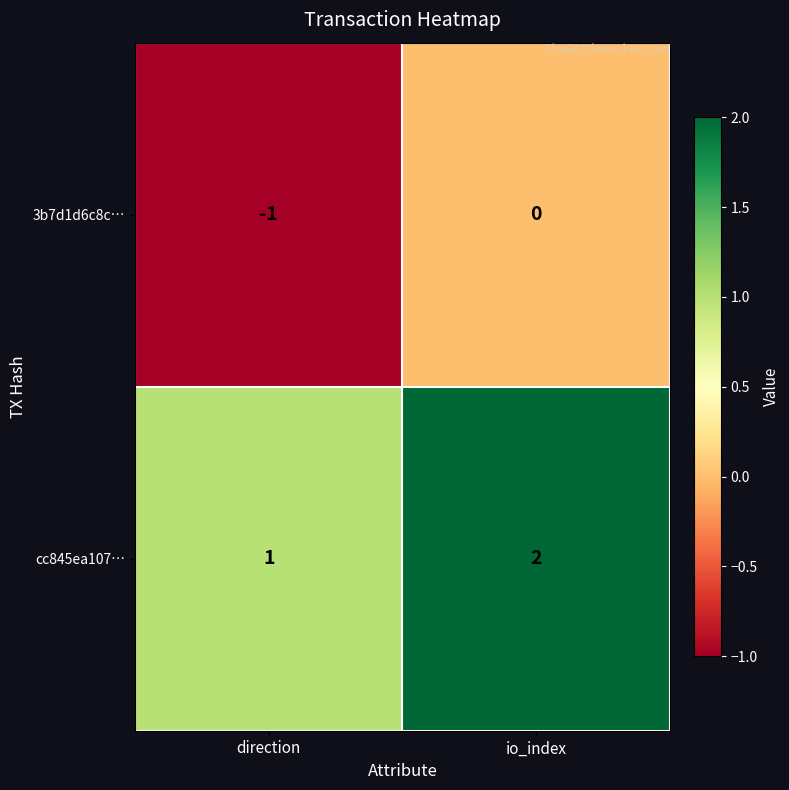

At which category is the sum across all series the highest?

io_index